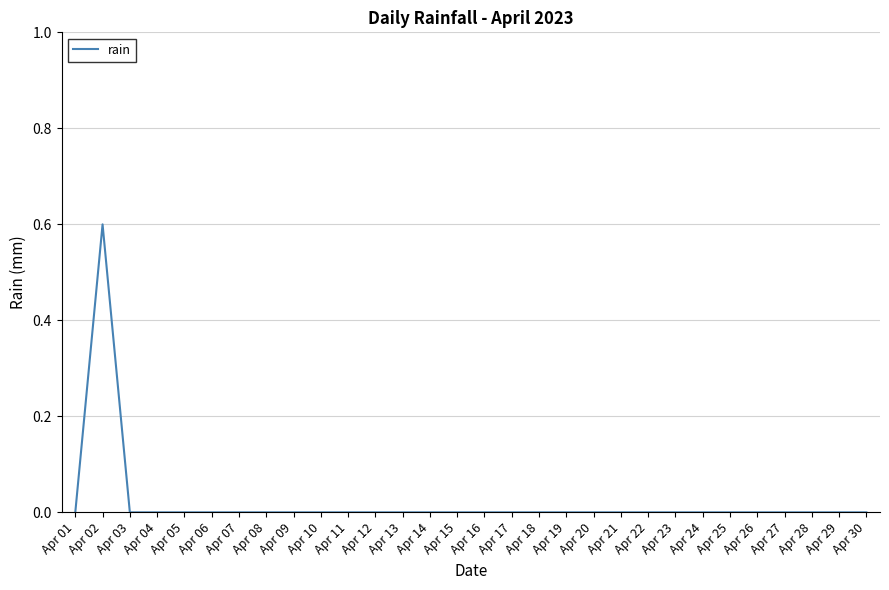

At which category does the chart reach its peak across all series?

Apr 02